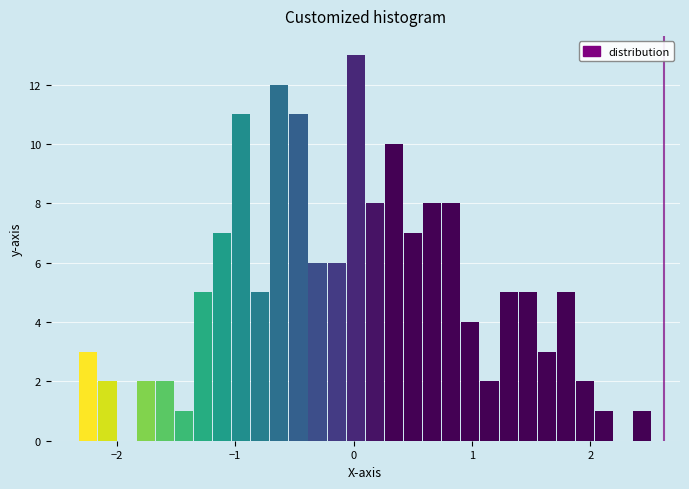

Read against the x-axis, roughly where is the centre of the tallest bar?

0.0